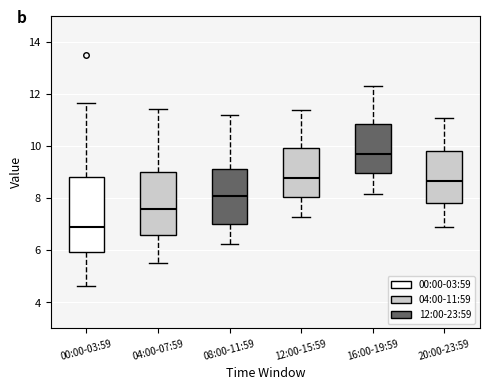

Reading left to right, read every box against the y-axis: the position of its median line, the range the box covers, and the ends of its whiskers. The values are not printed on the chart, so give them approximately, as read against the axis.

00:00-03:59: median 6.8, box 6.0 to 8.8, whiskers 4.6 to 11.6
04:00-07:59: median 7.6, box 6.6 to 9.0, whiskers 5.6 to 11.4
08:00-11:59: median 8.0, box 7.0 to 9.2, whiskers 6.2 to 11.2
12:00-15:59: median 8.8, box 8.0 to 10.0, whiskers 7.4 to 11.4
16:00-19:59: median 9.8, box 9.0 to 10.8, whiskers 8.2 to 12.4
20:00-23:59: median 8.6, box 7.8 to 9.8, whiskers 7.0 to 11.2